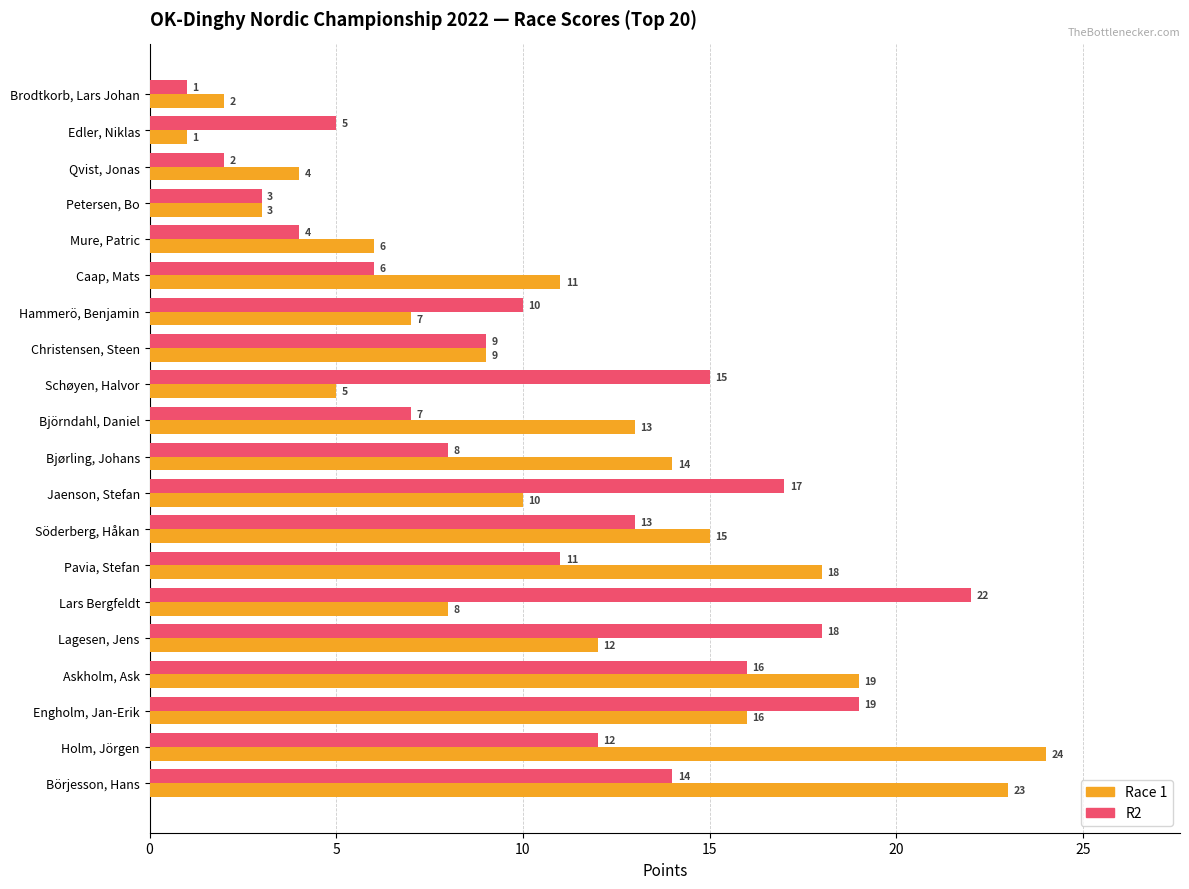

At which label is R2 closest to 11?

Pavia, Stefan